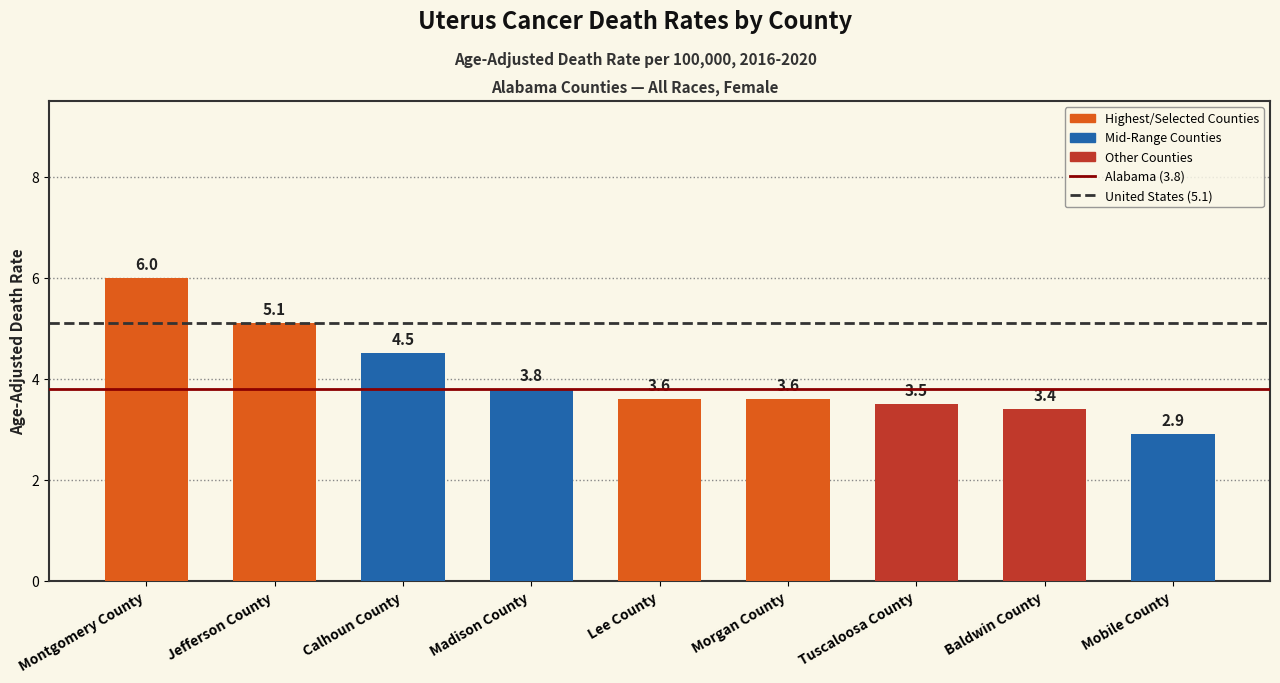

Which has a higher value, Montgomery County or Morgan County?

Montgomery County